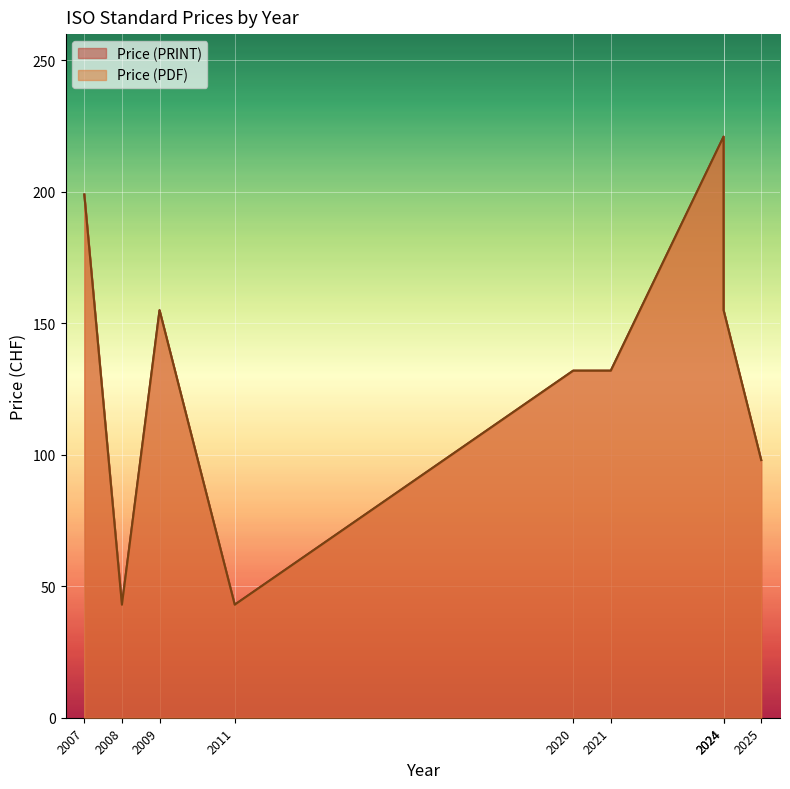

Where is Price (PDF) nearest to the value 132?

2021